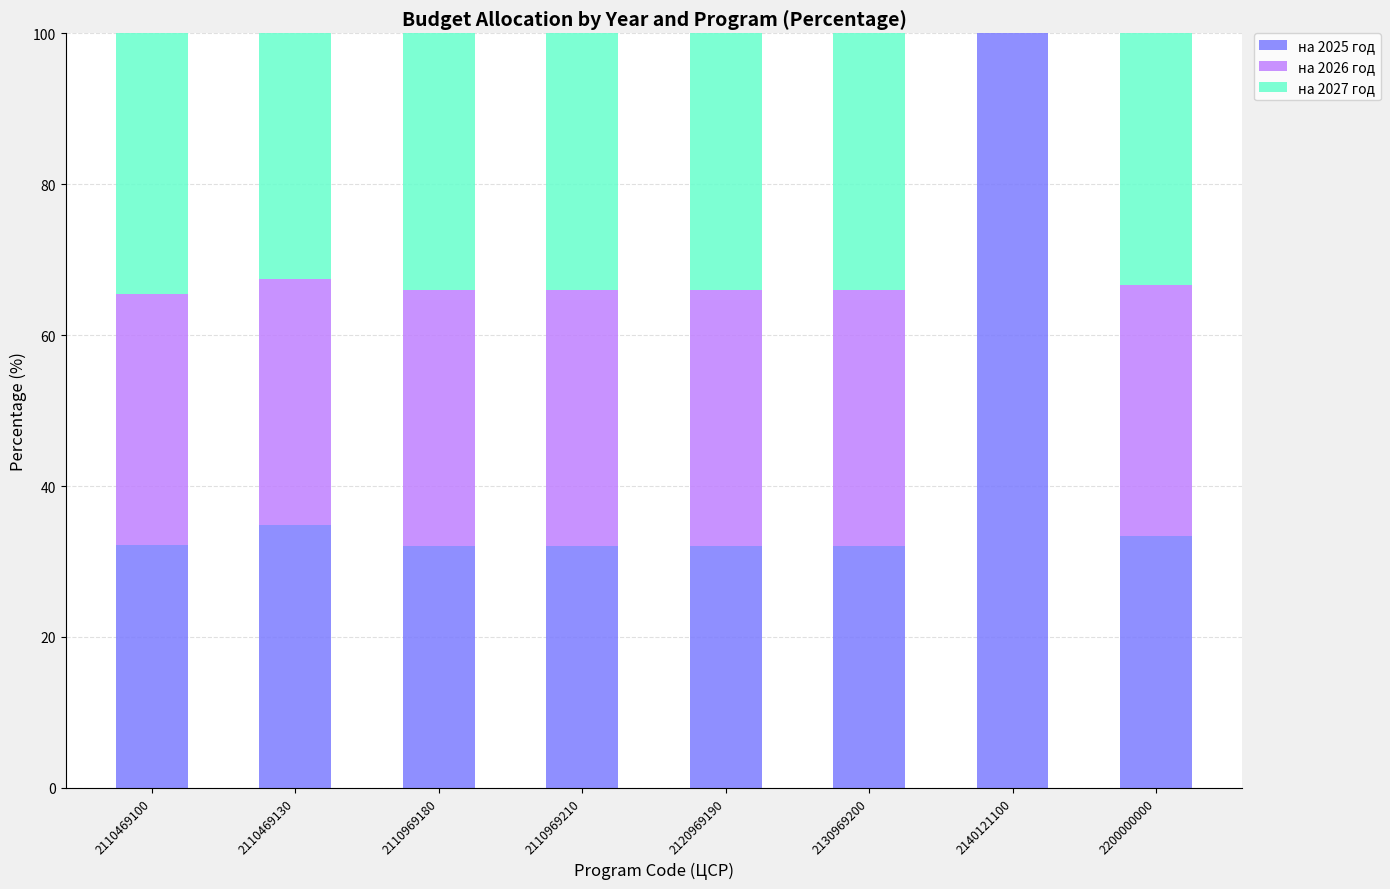

What is the sum of the на 2025 год values at 2110469100 and 2110969180?

64.2